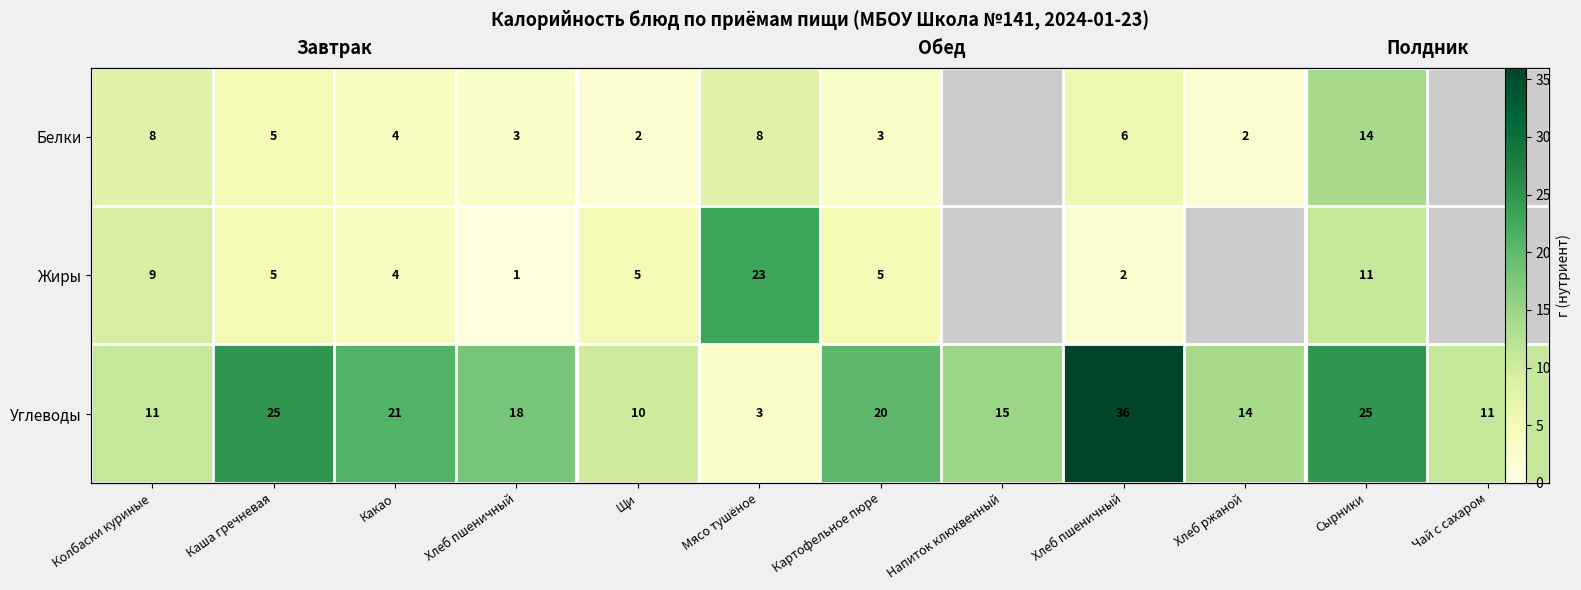

At how many categories does at least one series exceed 14?

8